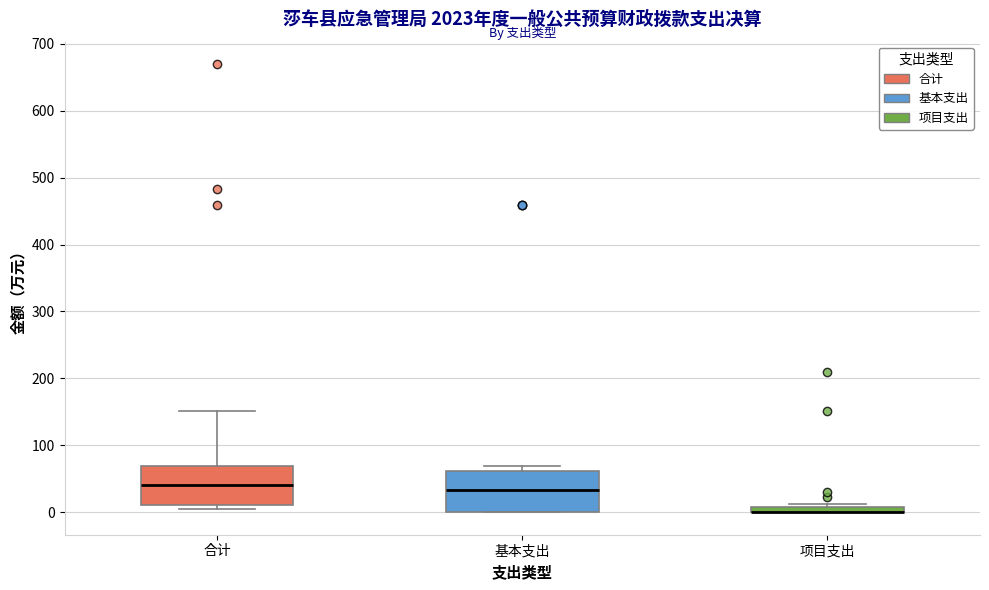

Where is the upper edge of the box for 项目支出 on the y-axis? The values are not printed on the chart, so give them approximately, as read against the axis.

10